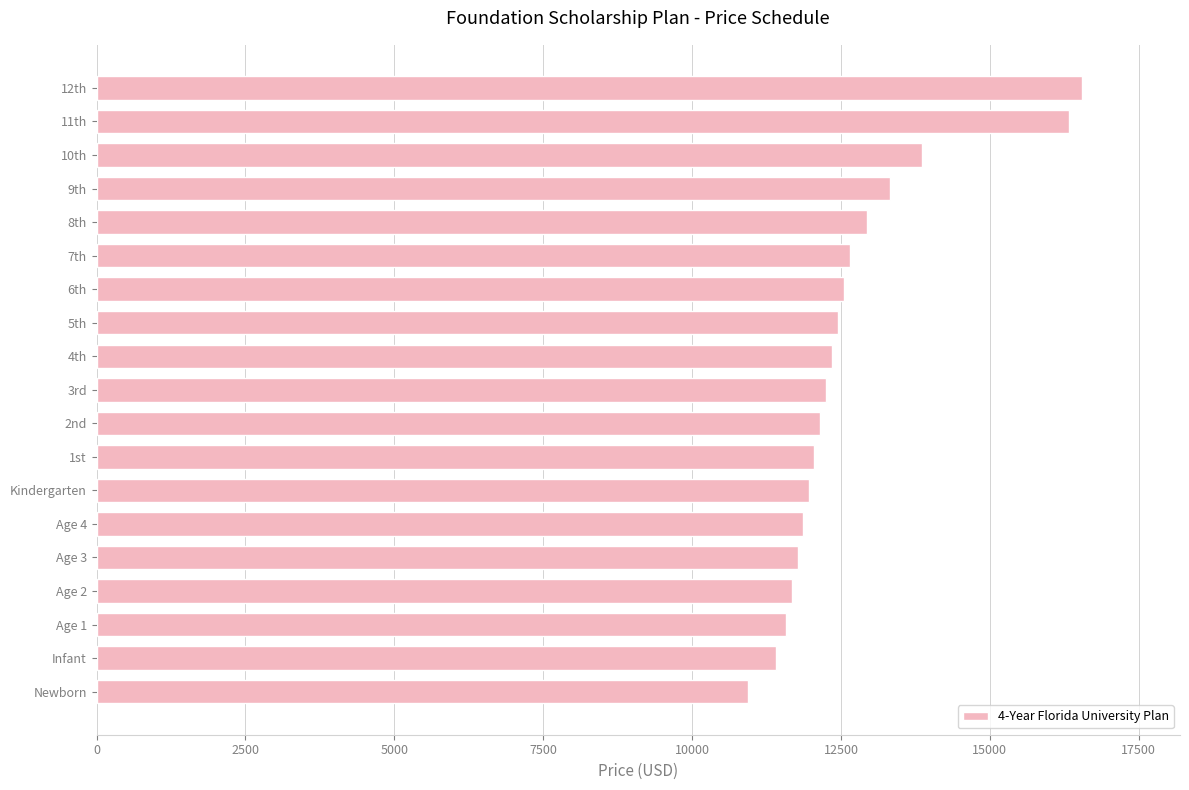

Which has a higher value, 12th or Infant?

12th